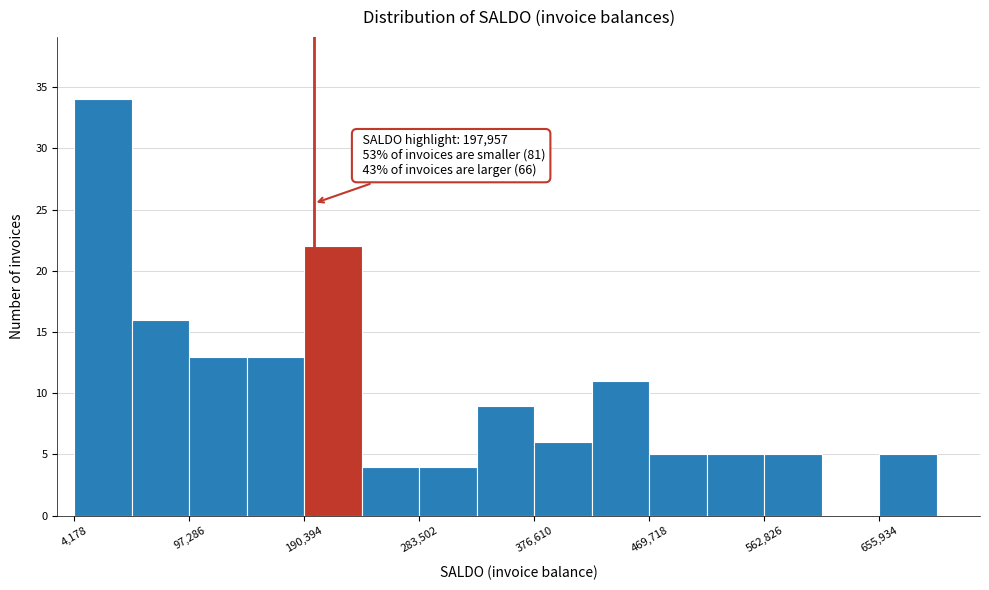

Over which range of the x-axis is the bar tallest?

0 to 50000